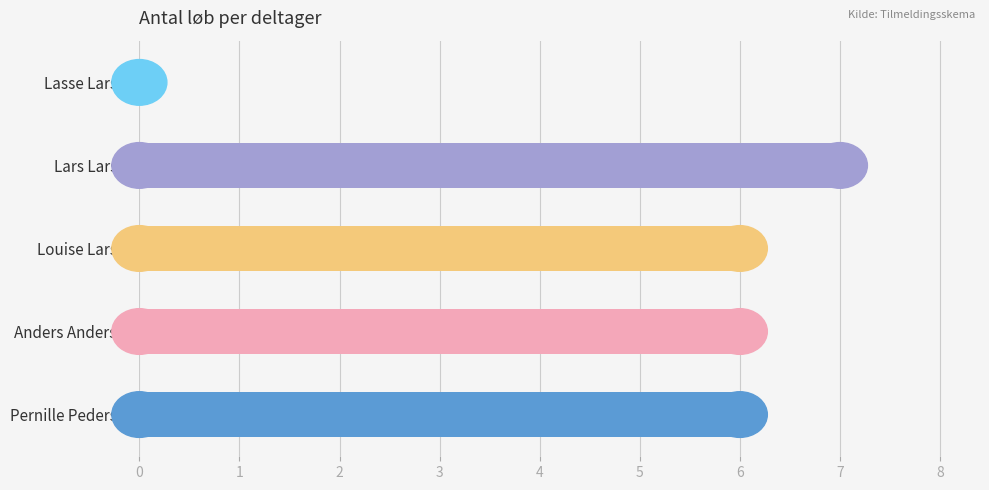

Read the value at Anders Andersen.

6